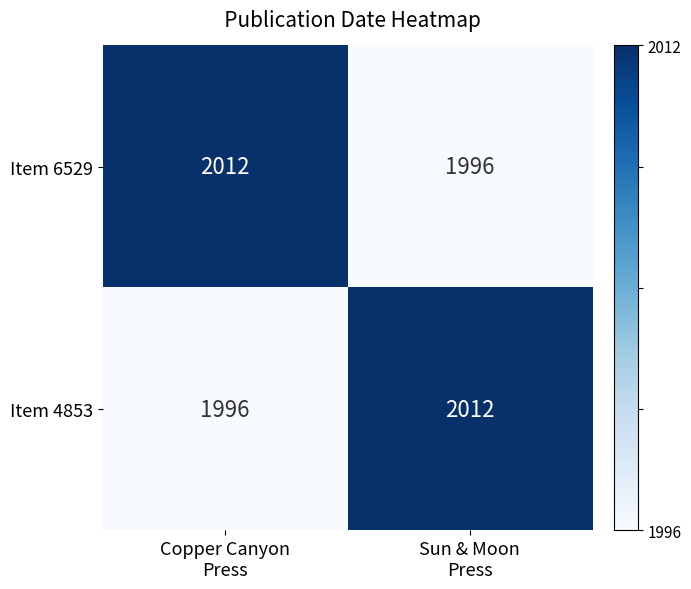

What is the smallest value displayed?

1996